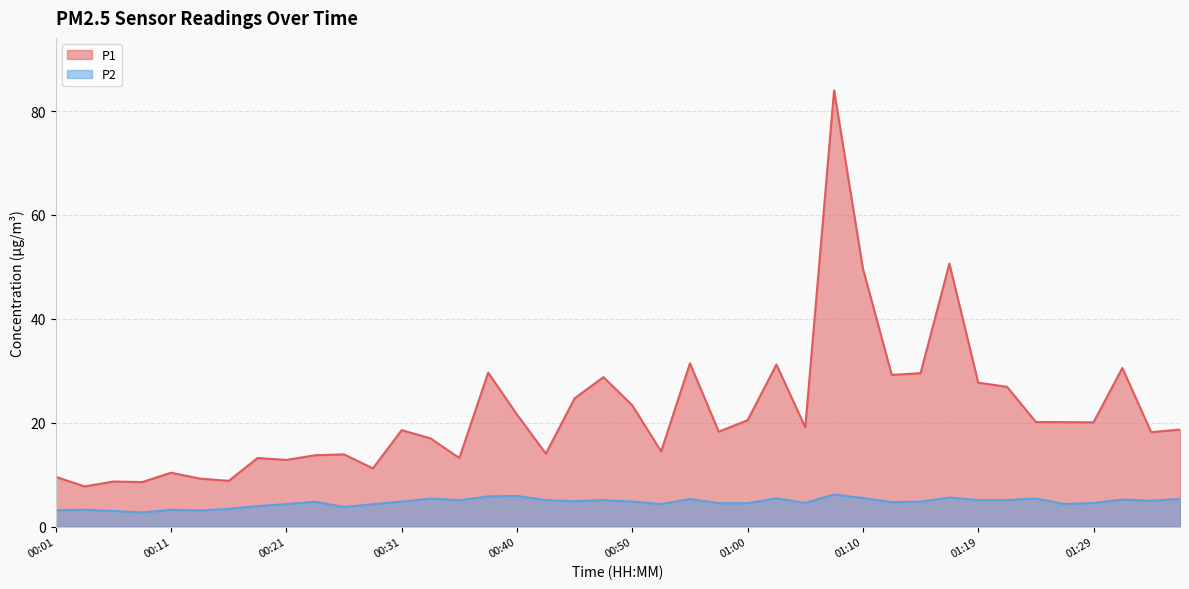

Which series has the largest total across all categories?

P1